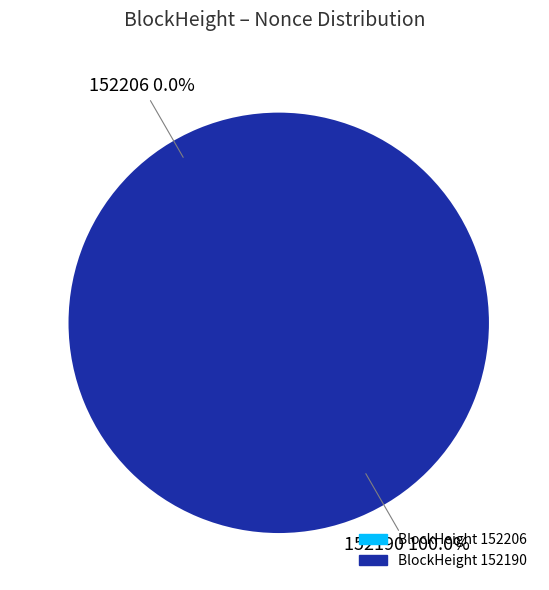

What is the largest slice in the pie chart?

152190